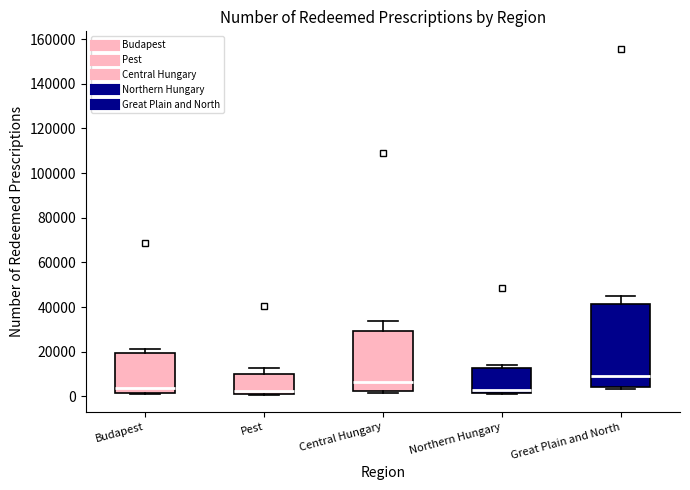

Which box's median line is the highest?

Great Plain and North